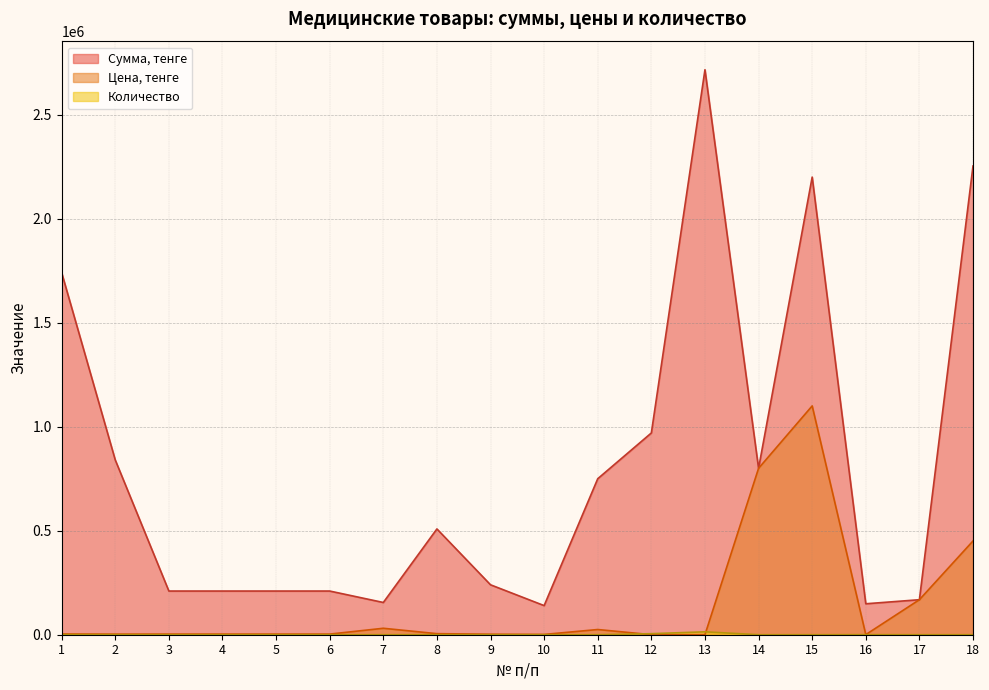

What is the approximate value of Количество at 3?

70.0